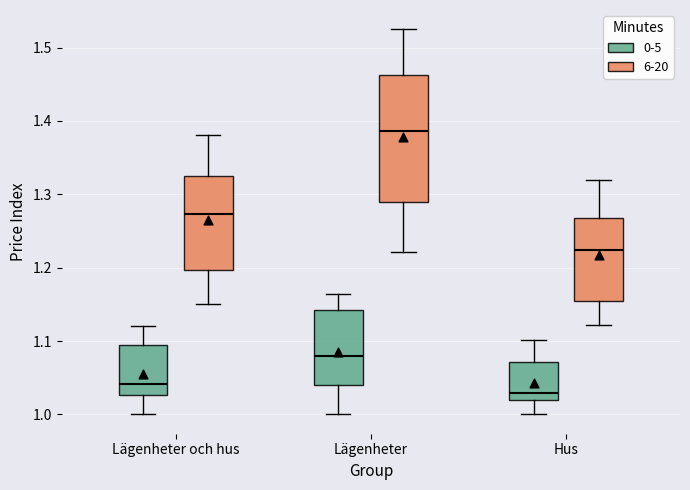

Which box has the highest median line?

Lägenheter (6-20)